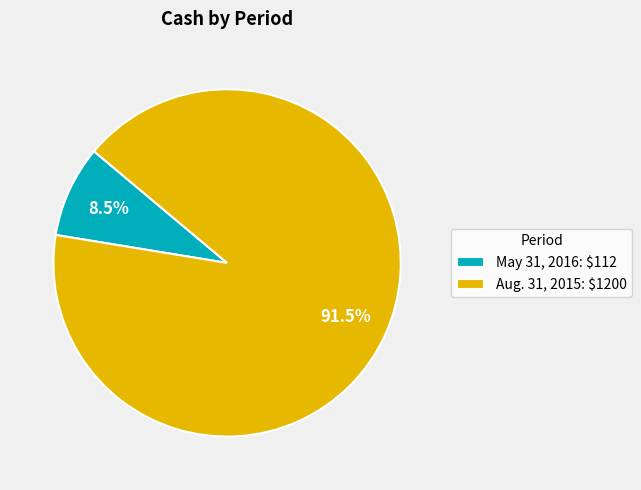

Rank the categories by value from lowest to highest.

May 31, 2016, Aug. 31, 2015